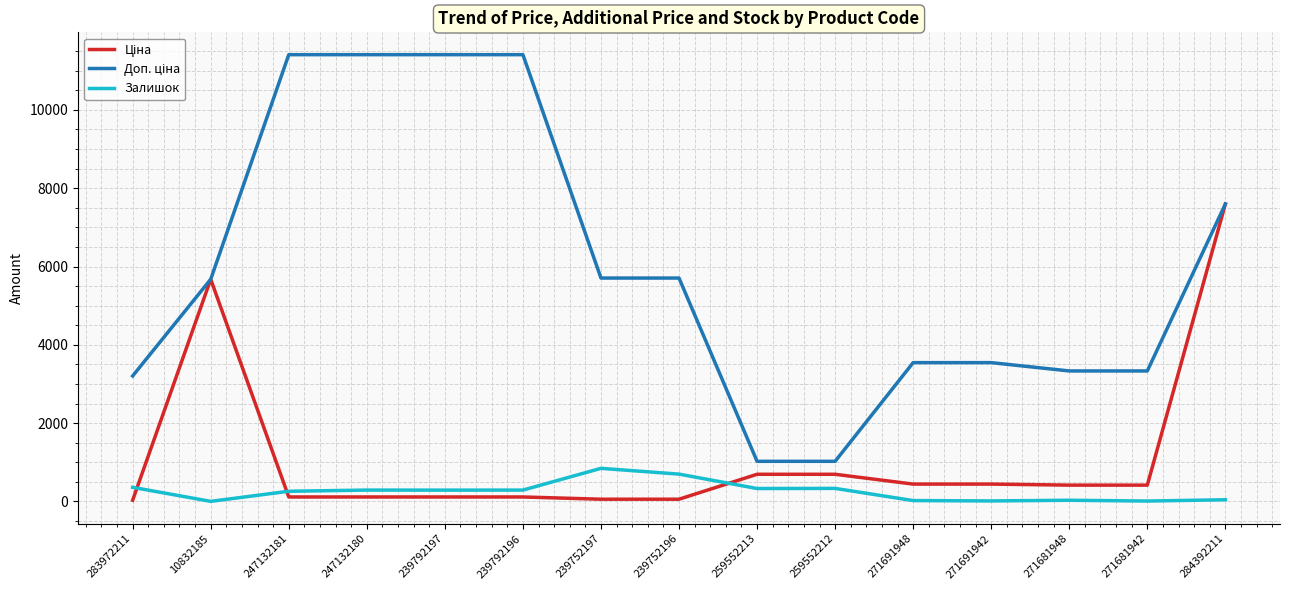

At which category is the sum across all series the highest?

284392211